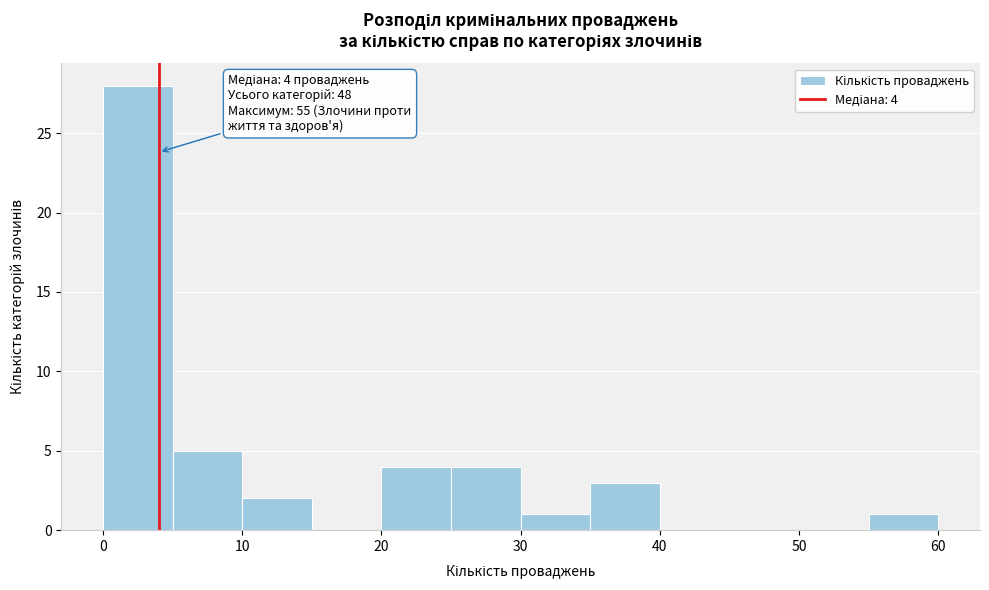

Over which range of the x-axis is the bar tallest?

0 to 5